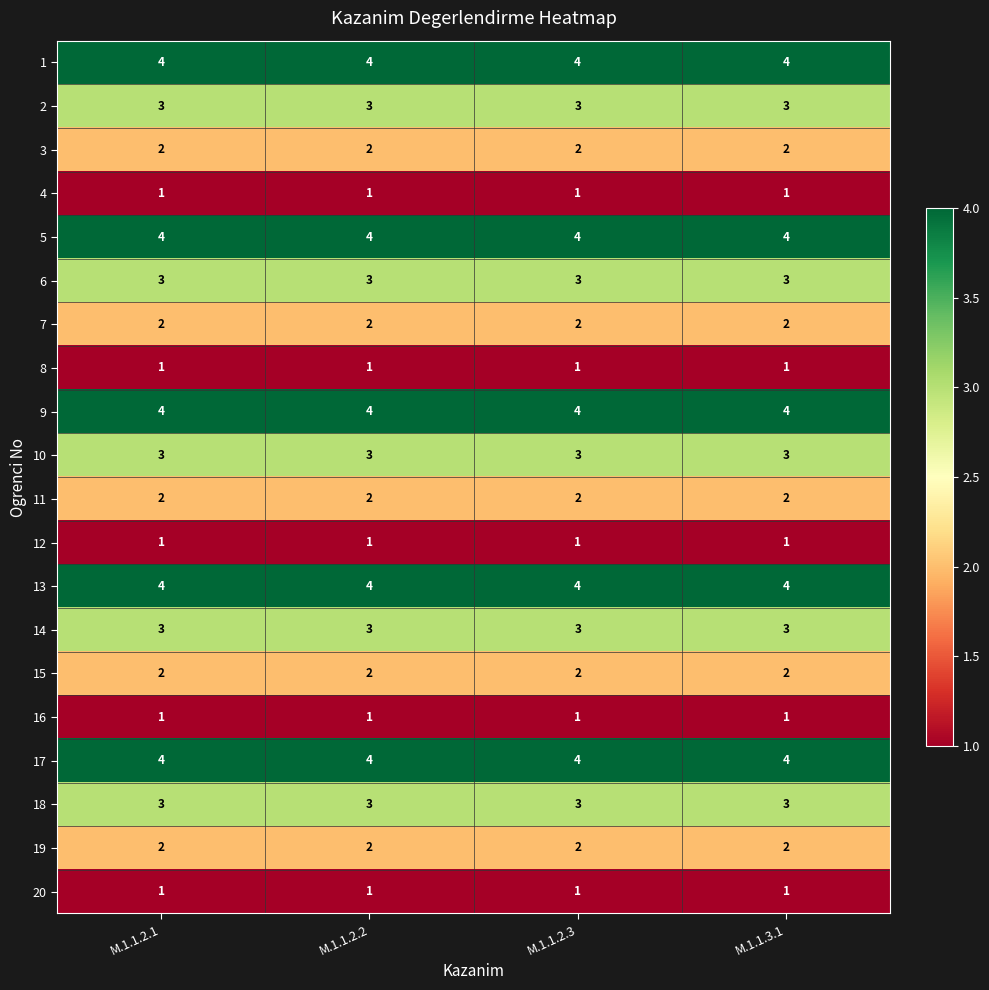

What is the minimum value for 1?

4